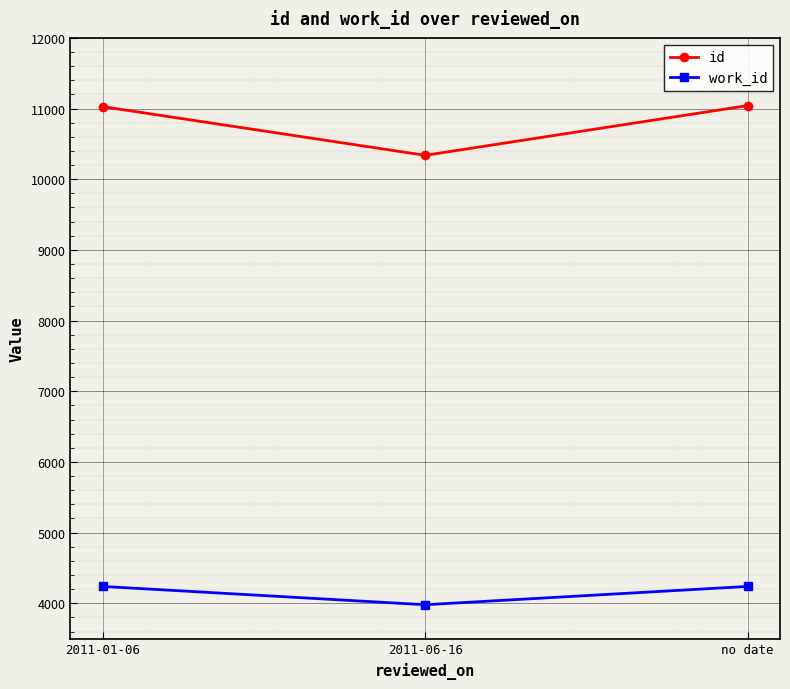

What is the sum of the id values at no date and 2011-06-16?

21380